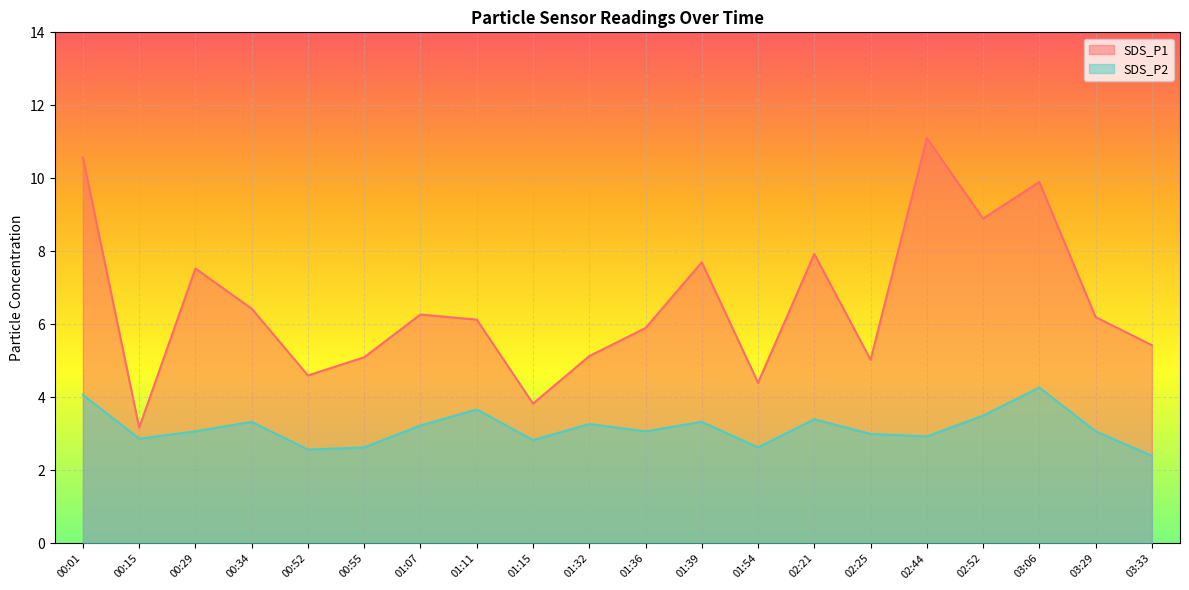

Which series has the largest range (max minus min)?

SDS_P1